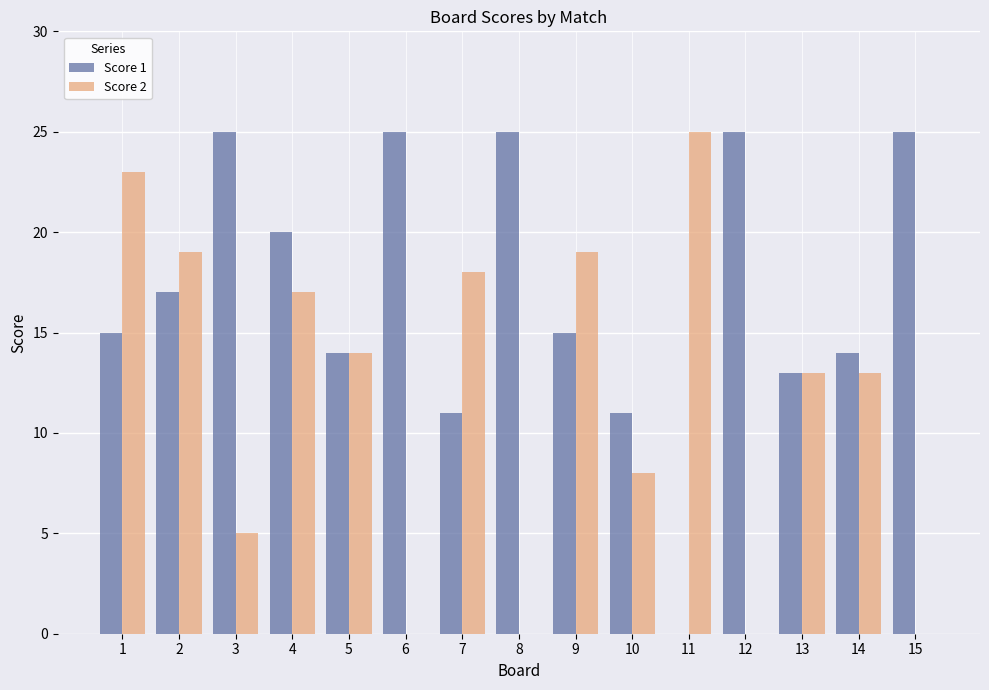

Is the value of Score 1 at 8 greater than the value of Score 2 at 12?

Yes